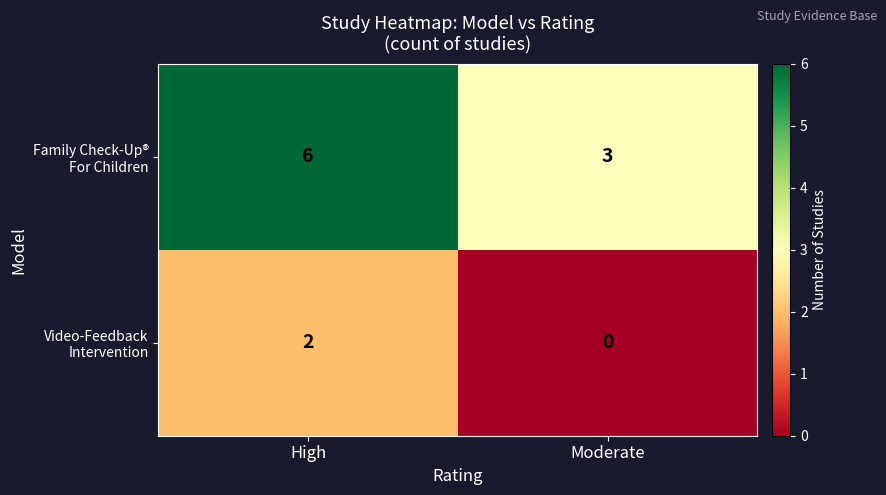

How many data points does each series have?

2